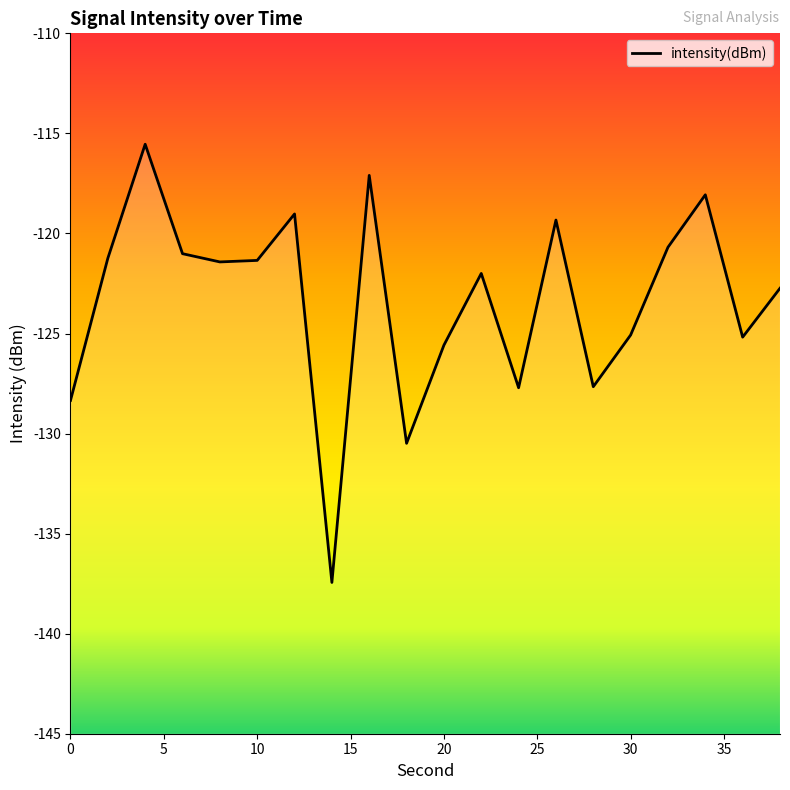

Between 24 and 28, which is larger?

28